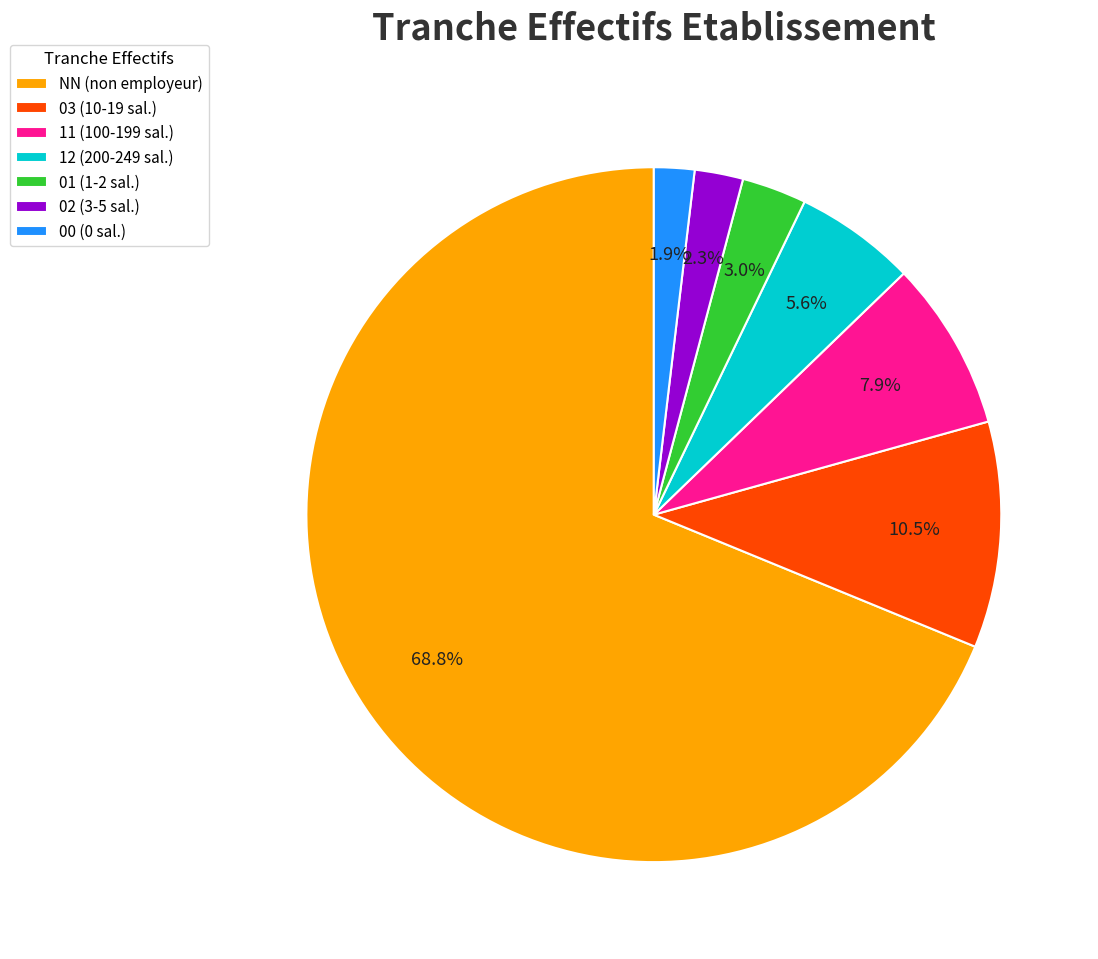

To the nearest percent, what is the average slice percentage?

14%